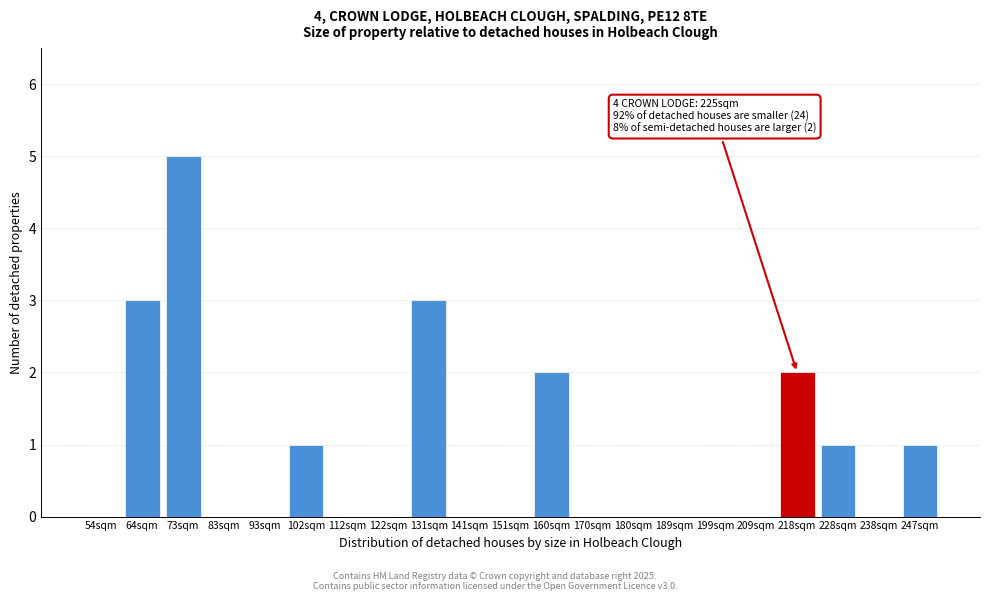

Reading left to right, list all the values displayed in this chart.

54sqm=0	64sqm=3	73sqm=5	83sqm=0	93sqm=0	102sqm=1	112sqm=0	122sqm=0	131sqm=3	141sqm=0	151sqm=0	160sqm=2	170sqm=0	180sqm=0	189sqm=0	199sqm=0	209sqm=0	218sqm=2	228sqm=1	238sqm=0	247sqm=1